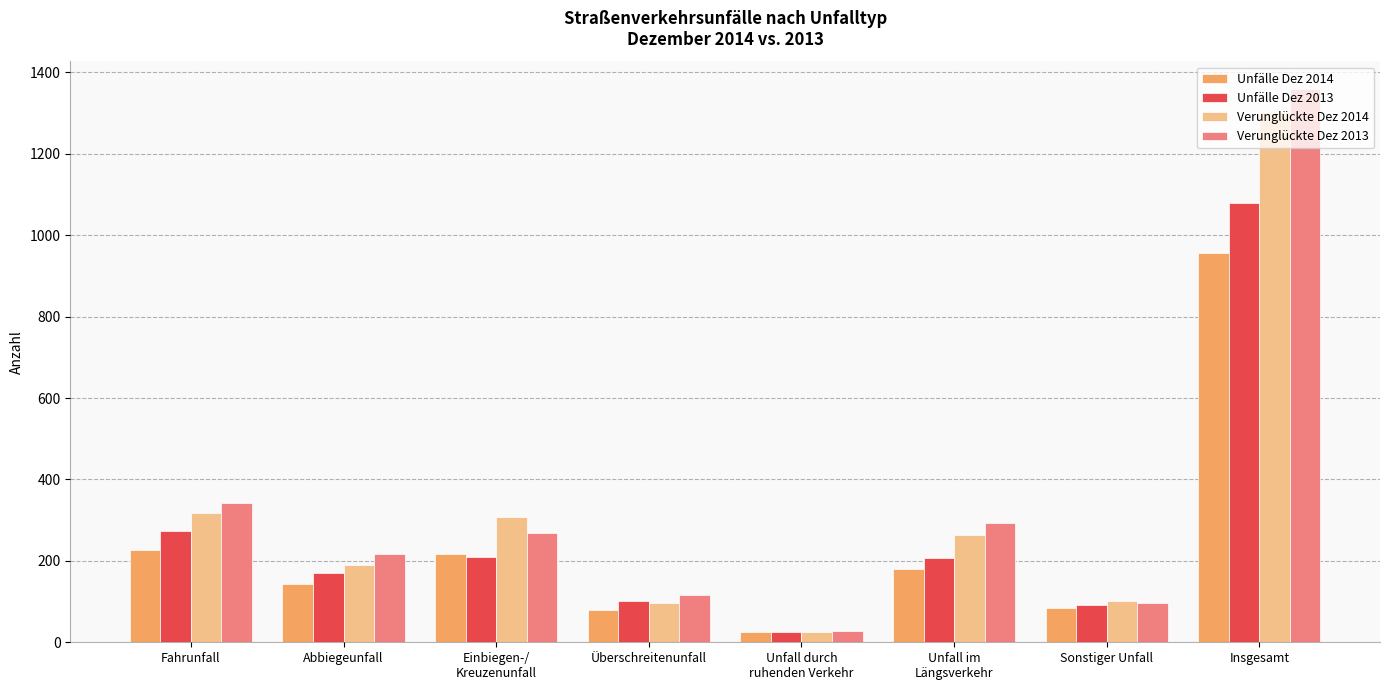

True or false: Verunglückte Dez 2014 has a value of 263 at Unfall im
Längsverkehr.

True